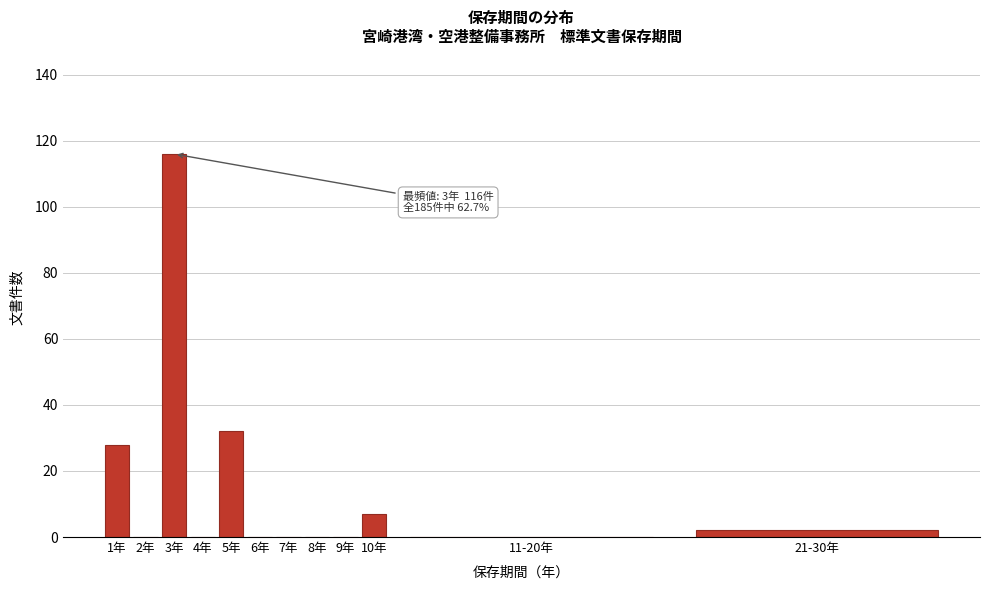

Reading right to left, list all the values displayed in this chart.

21-30年=2	11-20年=0	10年=7	9年=0	8年=0	7年=0	6年=0	5年=32	4年=0	3年=116	2年=0	1年=28